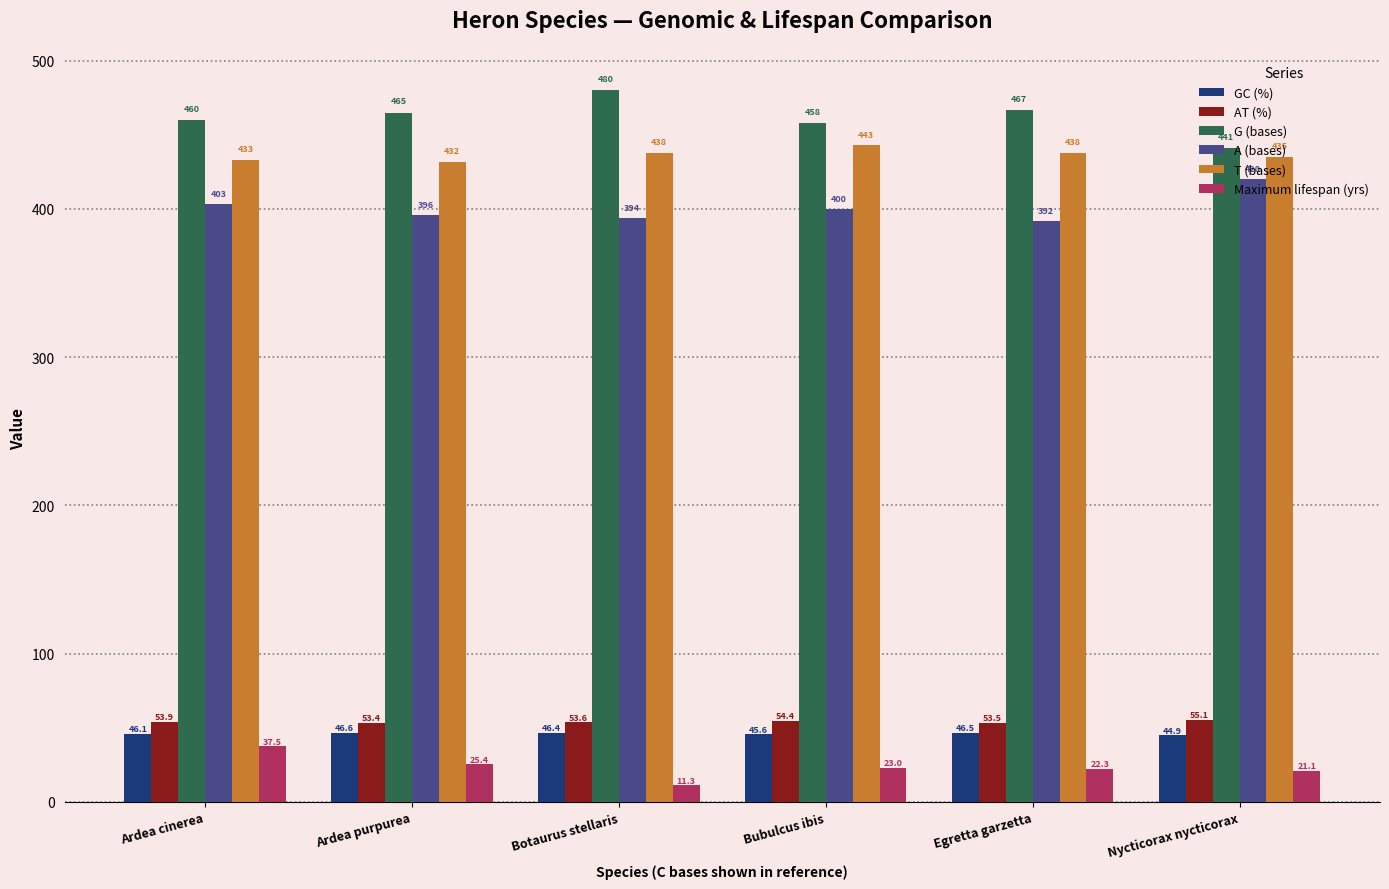

What is the maximum value shown in the chart?

480.0